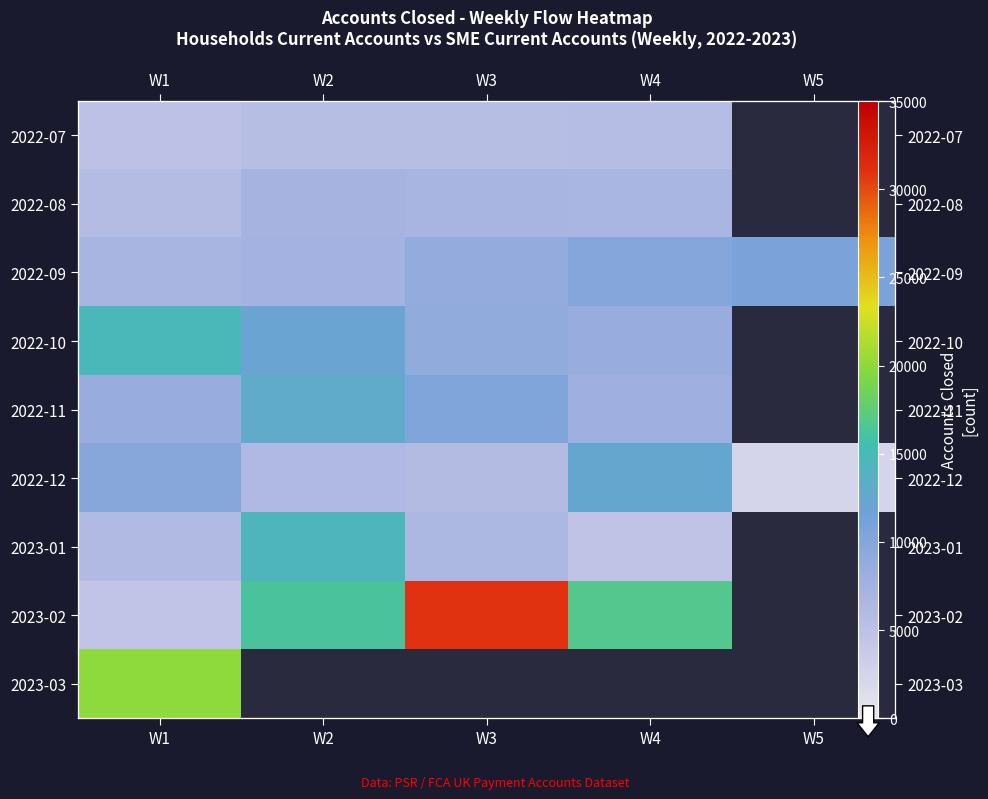

Count the number of data series in this chart.

9